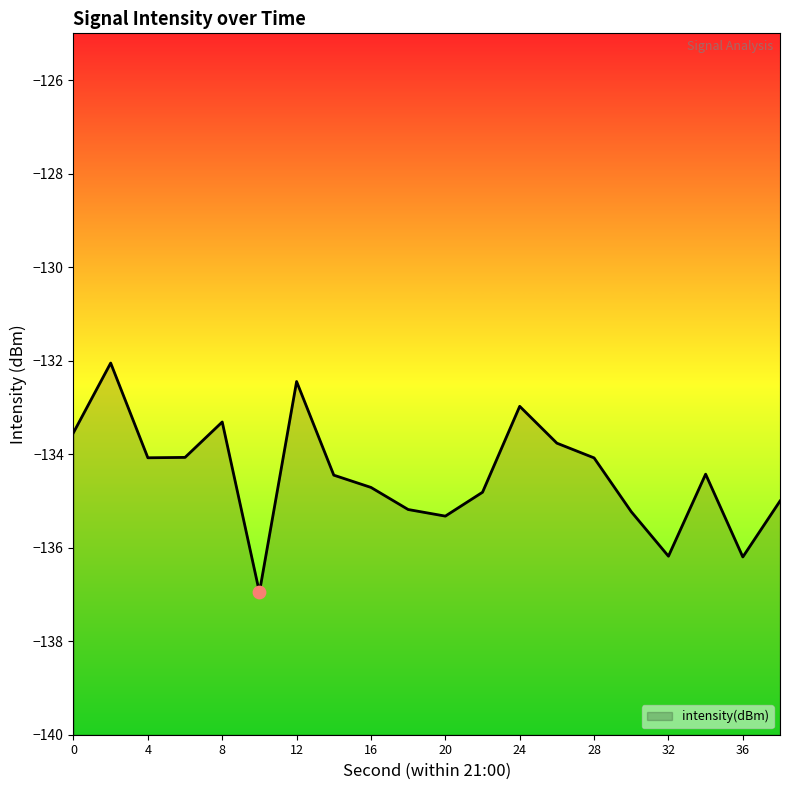

What is the change in value from 16 to 38?

-0.3